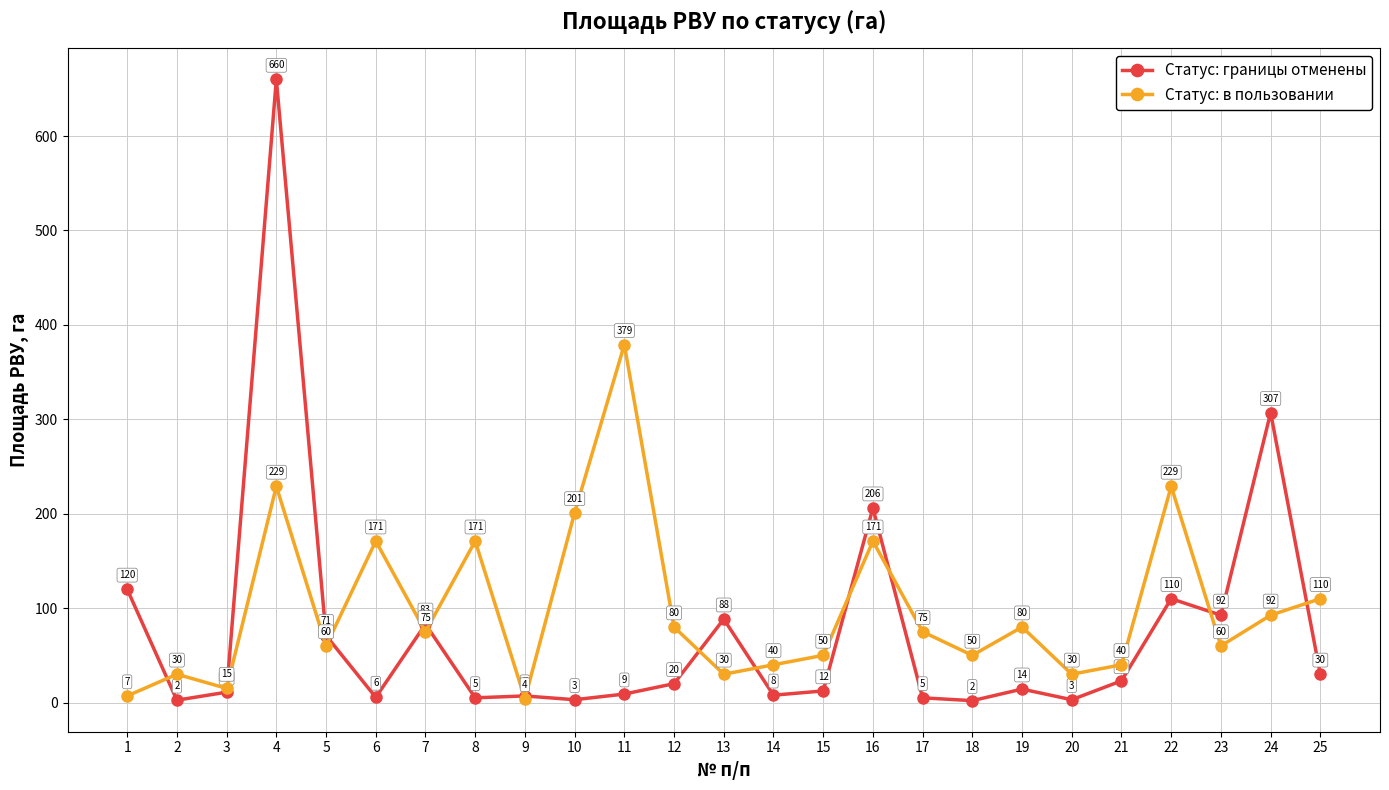

How many intersections are there between Статус: в пользовании and Статус: границы отменены?

13